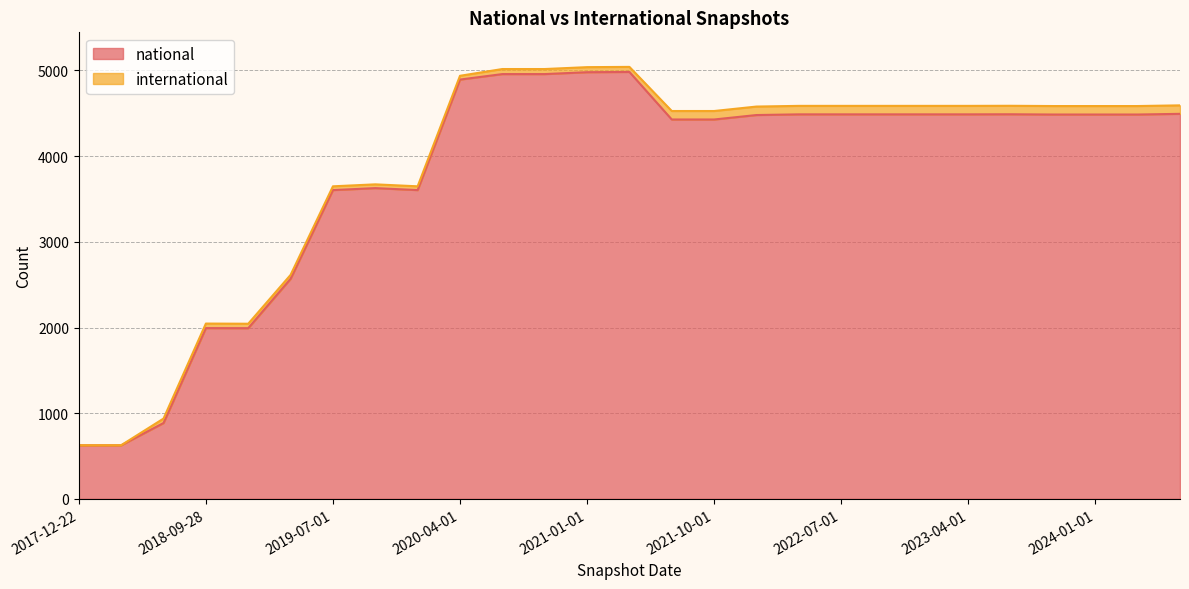

What is the value of the 4th point from the left?

1993